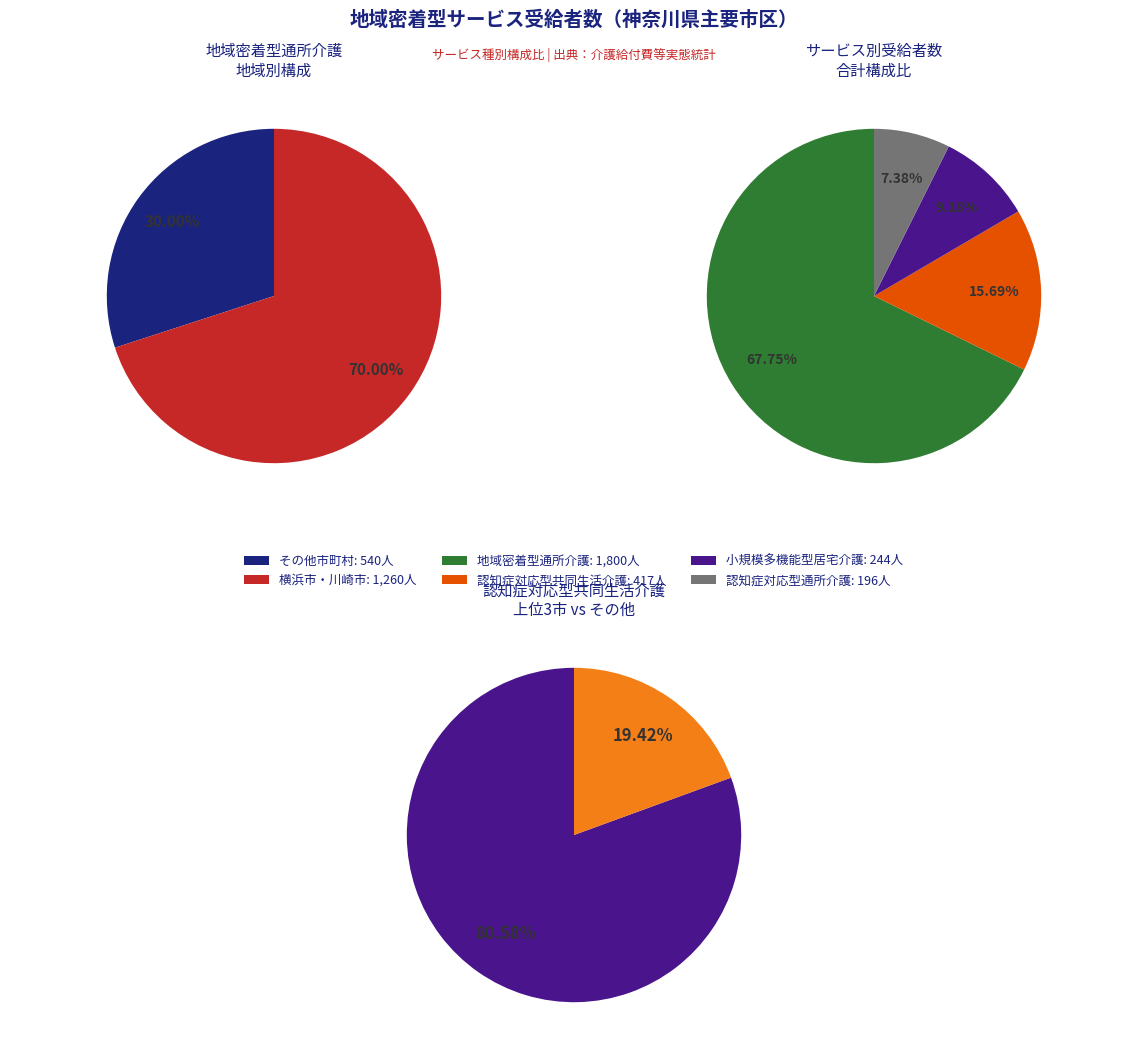

Is there any slice that represents more than half of the pie?

Yes